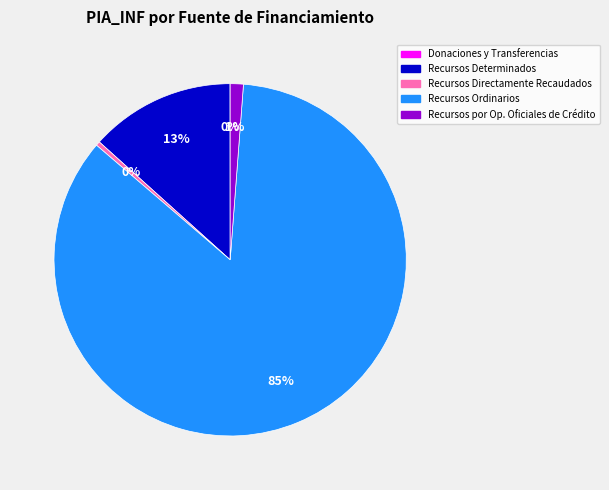

To the nearest percent, what percentage of the pie is Recursos Determinados?

13%